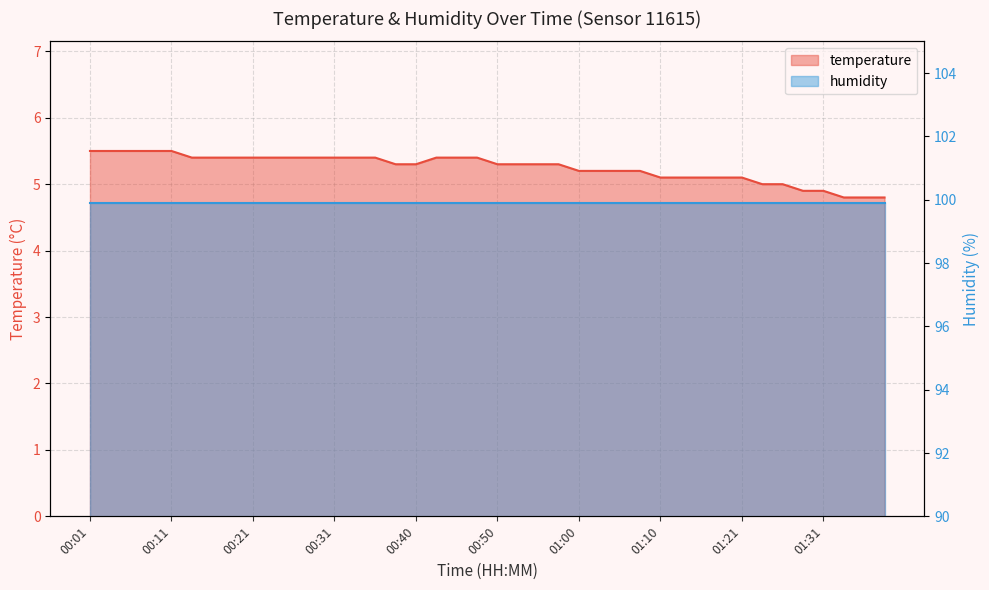

Which category has the lowest value across all series?

01:33